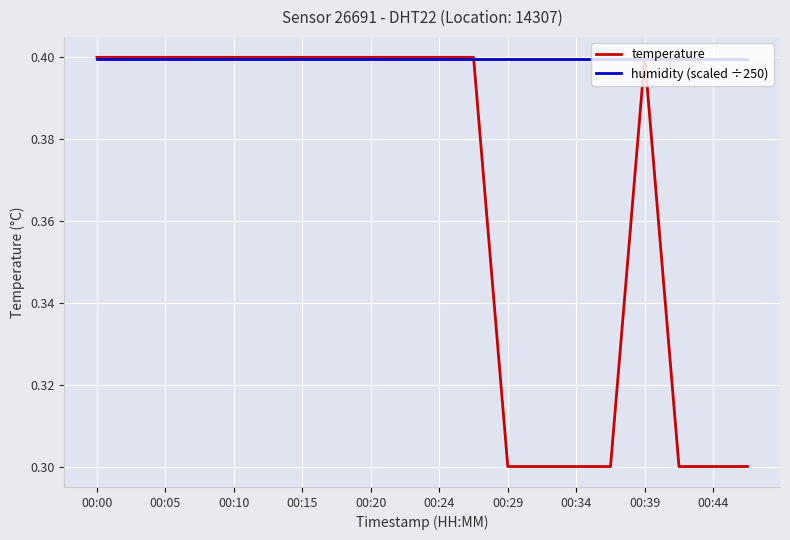

Rank the series by their average value, from highest to lowest.

humidity (scaled ÷250), temperature